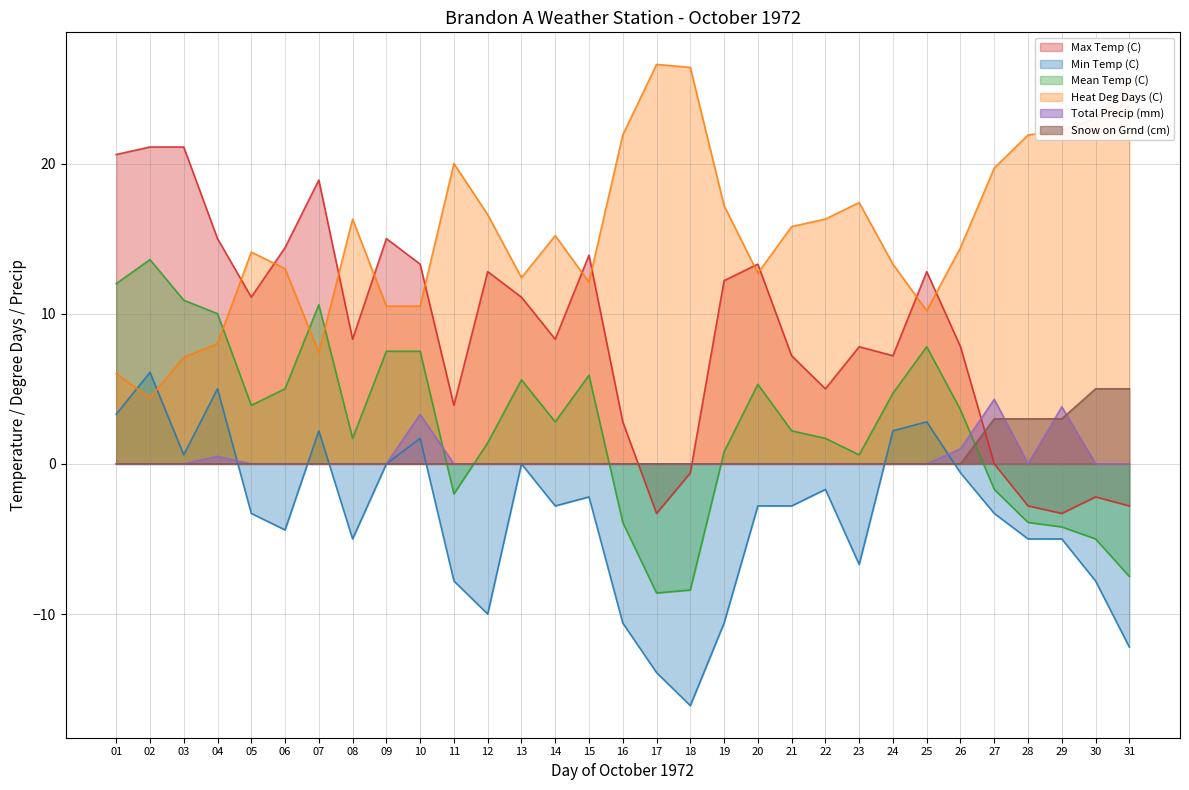

Which series has the widest spread of values?

Max Temp (C)